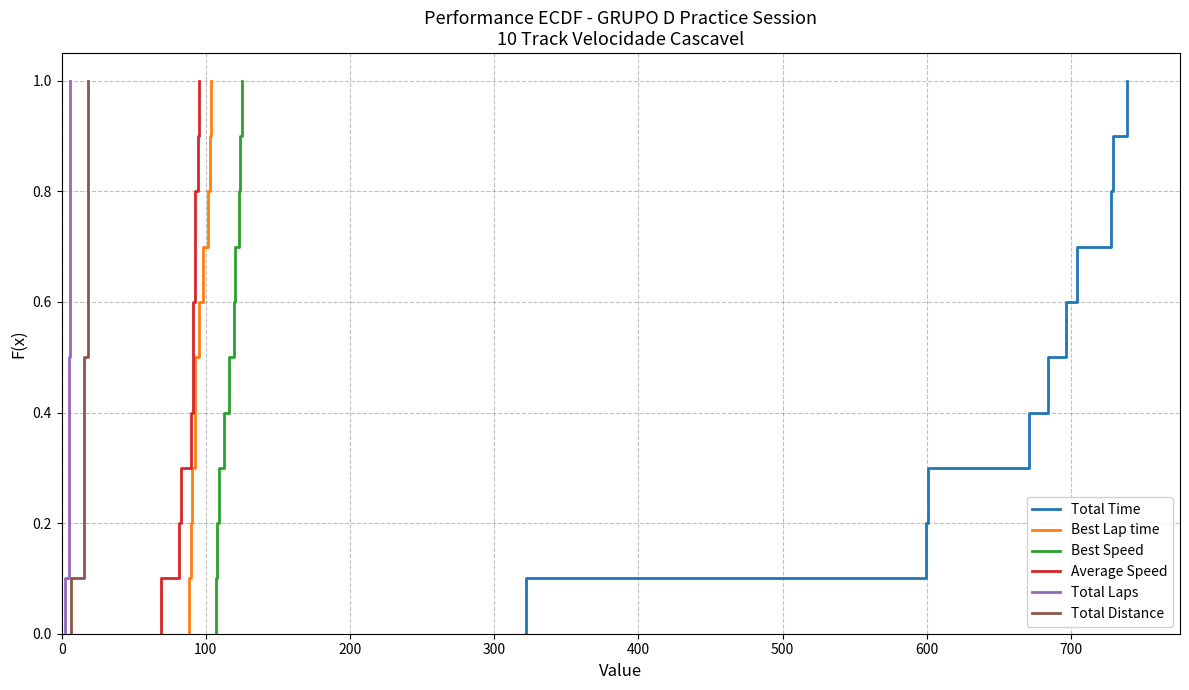

What are all the series names shown in the legend?

Total Time, Best Lap time, Best Speed, Average Speed, Total Laps, Total Distance